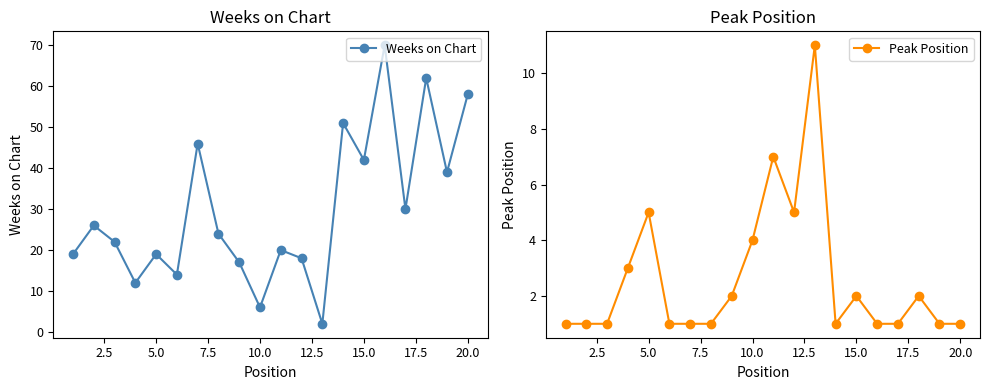

In Weeks on Chart, how many points are lower than both neighbors (excluding endpoints)?

7